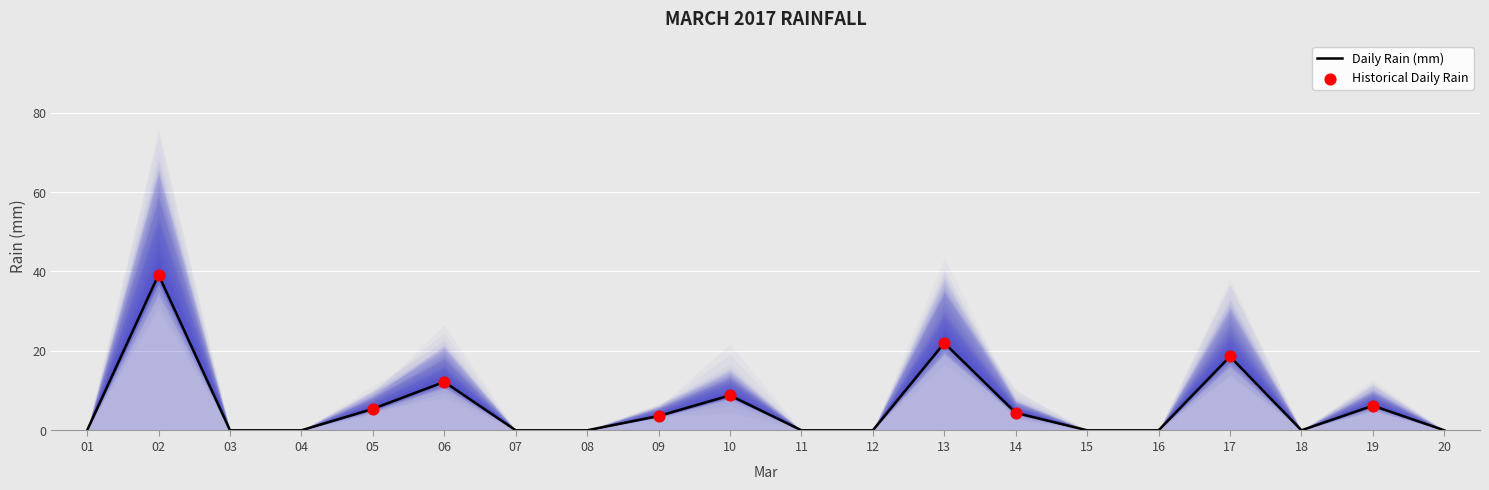

Is it true that Daily Rain (mm) equals -17.7 at 12?

False